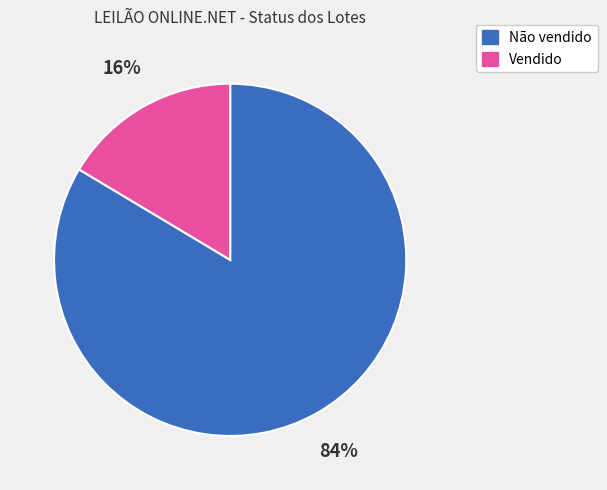

How many slices are in this pie chart?

2